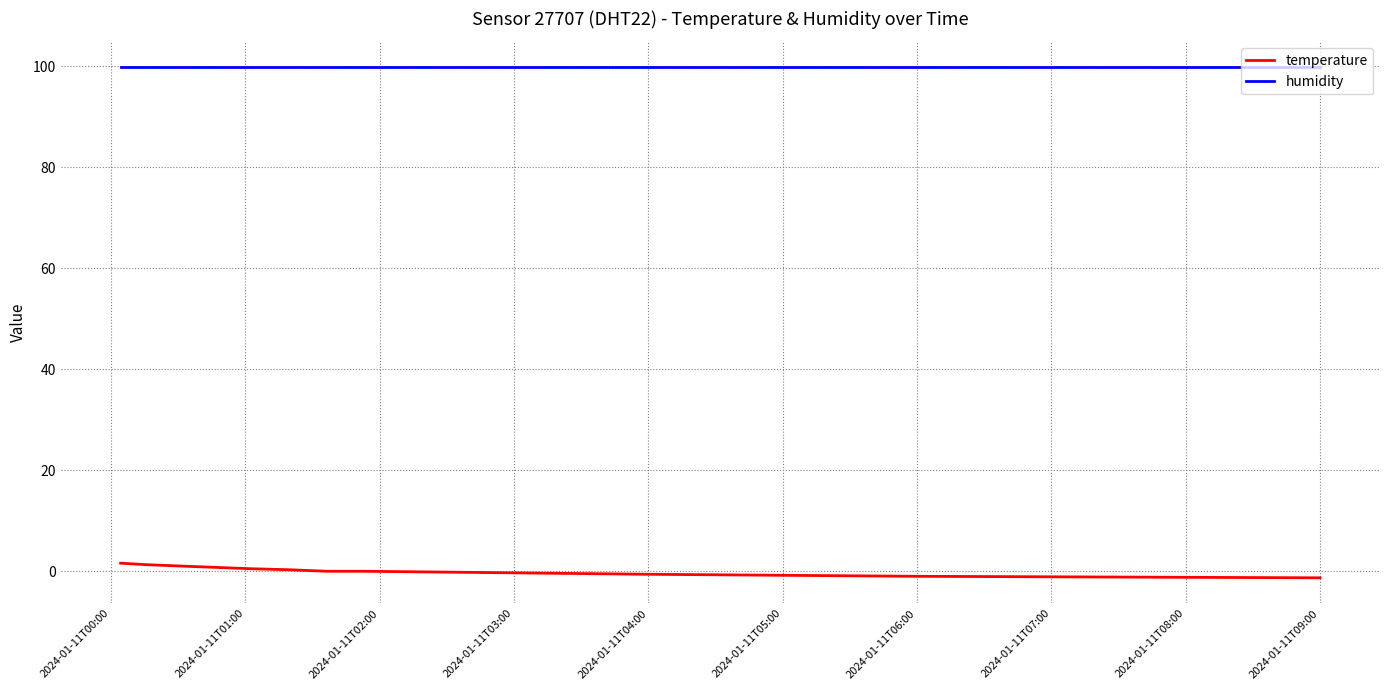

List the series in order of their overall mean, highest first.

humidity, temperature